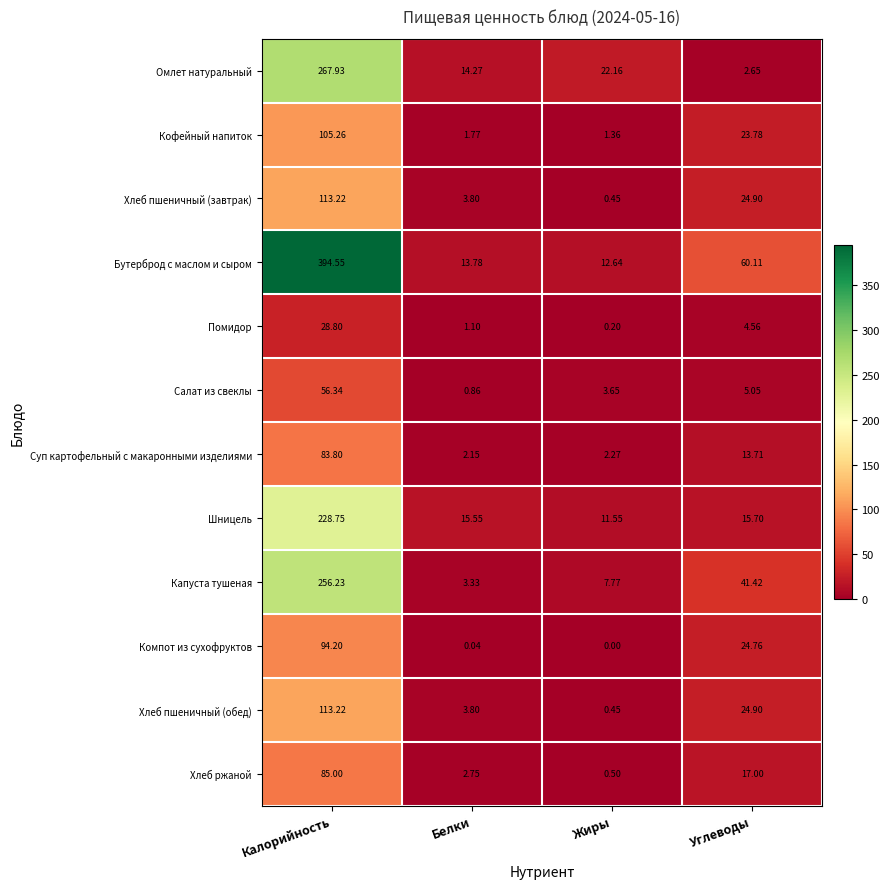

What is the total value across all series at Жиры?

63.0